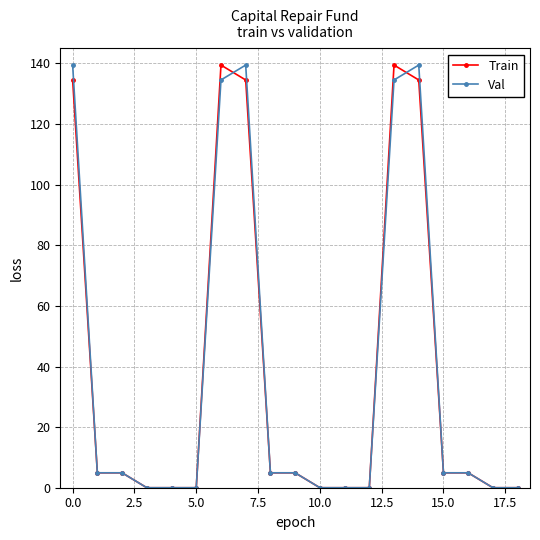

At how many categories does at least one series exceed 28?

5